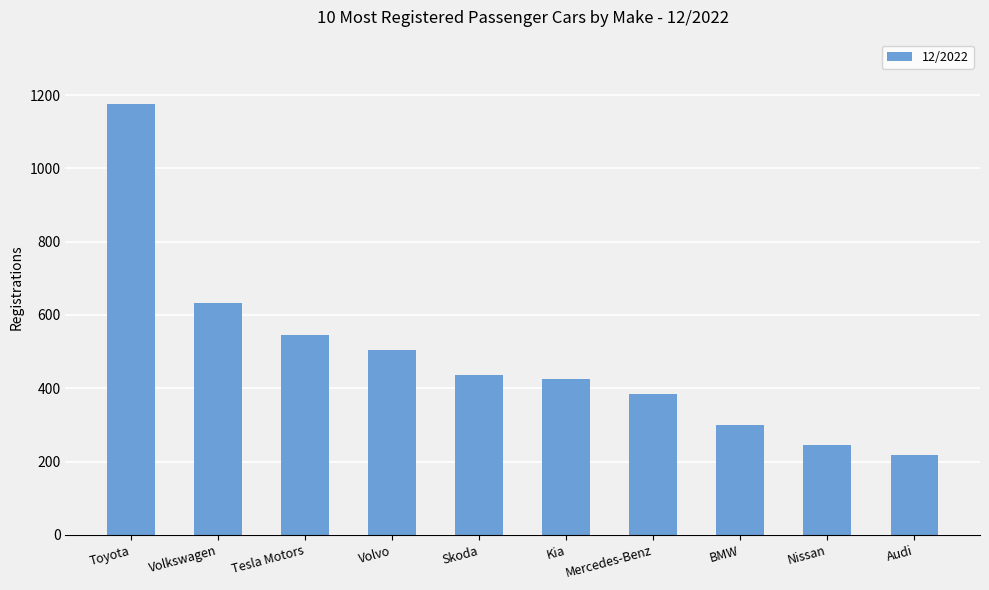

What is the label of the 2nd bar from the left?

Volkswagen